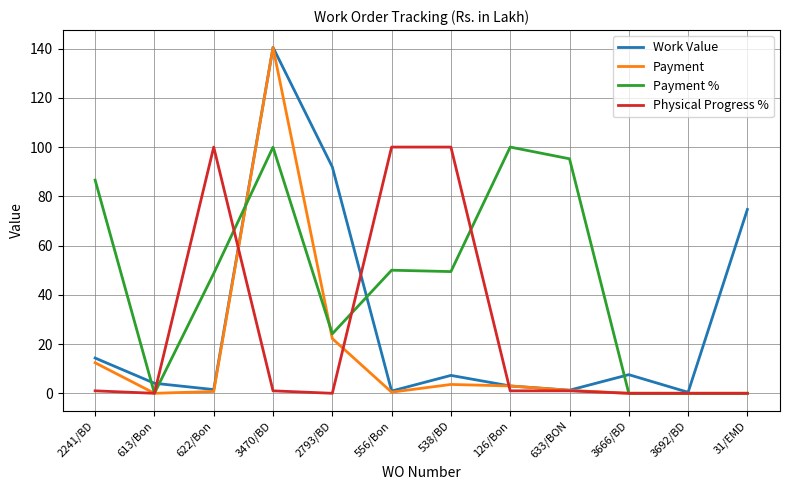

What position from the right is 613/Bon?

11